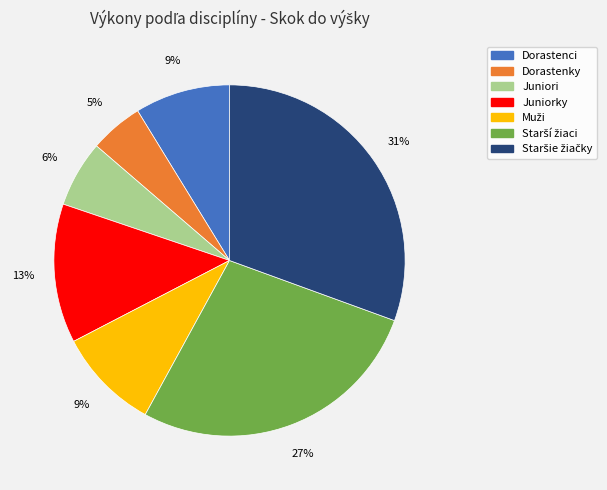

To the nearest percent, what is the difference between the largest and smallest slice percentages?

26%